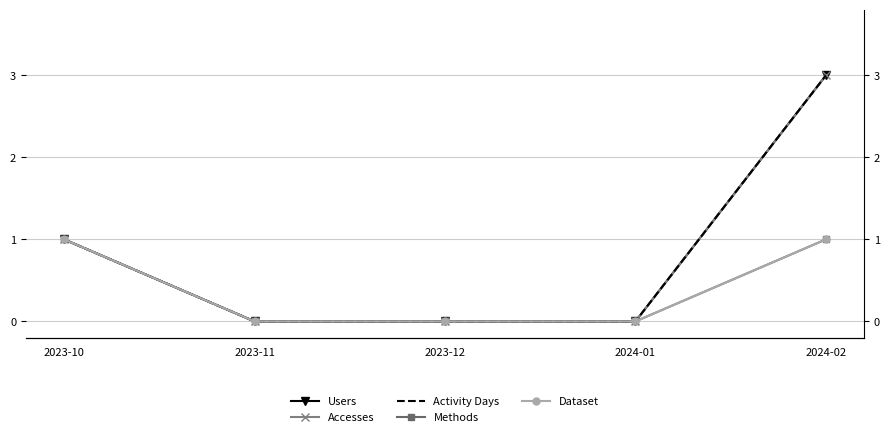

What is the difference between the maximum and minimum values in the Methods series?

1